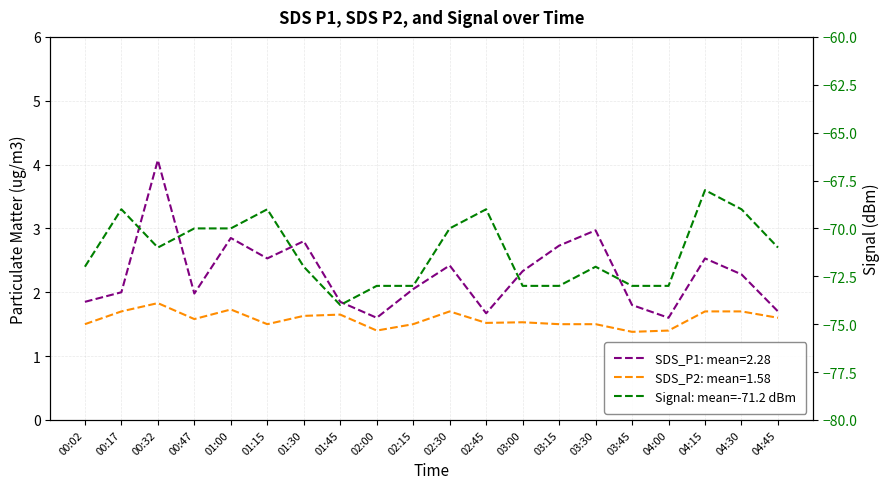

Reading right to left, transcribe all the data shown in this chart.

SDS_P1: 1.7	2.3	2.5	1.6	1.8	3.0	2.7	2.3	1.7	2.4	2.0	1.6	1.9	2.8	2.5	2.9	2.0	4.1	2.0	1.9
SDS_P2: 1.6	1.7	1.7	1.4	1.4	1.5	1.5	1.5	1.5	1.7	1.5	1.4	1.6	1.6	1.5	1.7	1.6	1.8	1.7	1.5
Signal: -71.0	-69.0	-68.0	-73.0	-73.0	-72.0	-73.0	-73.0	-69.0	-70.0	-73.0	-73.0	-74.0	-72.0	-69.0	-70.0	-70.0	-71.0	-69.0	-72.0